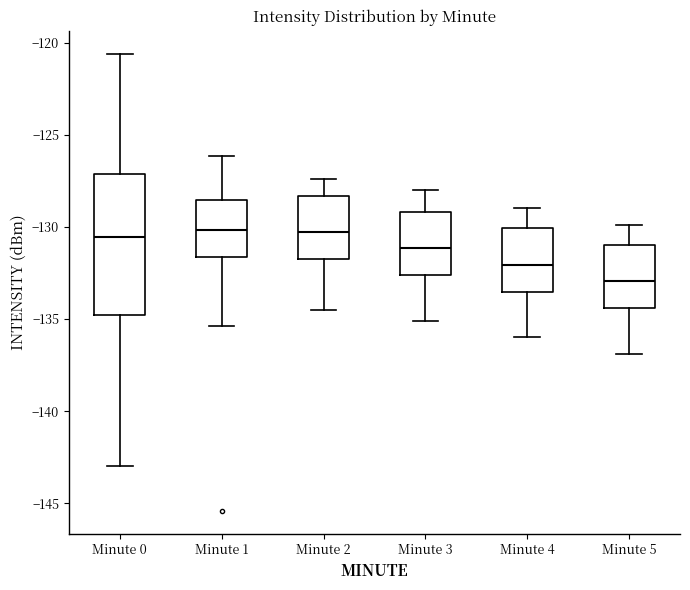

Where is the lower edge of the box for Minute 3 on the y-axis? The values are not printed on the chart, so give them approximately, as read against the axis.

-132.5